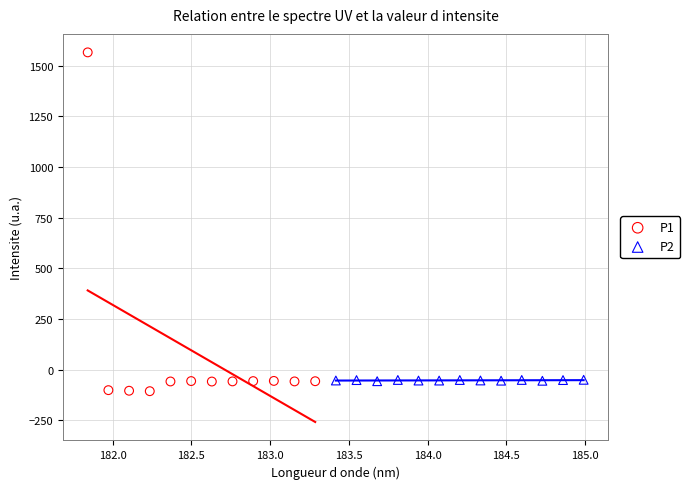

Which series has the widest spread of Y values?

P1